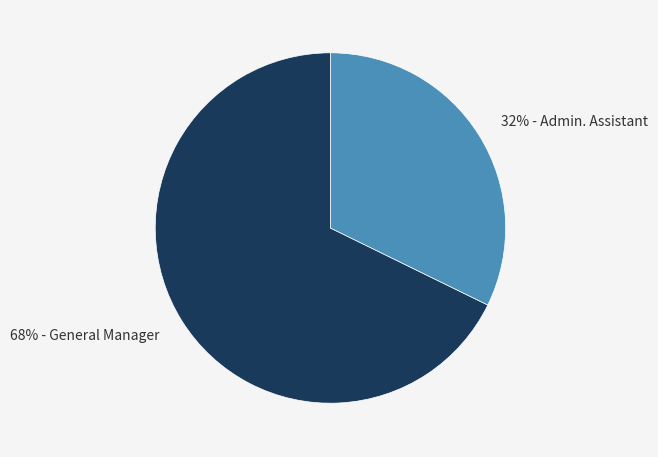

How many slices are in this pie chart?

2